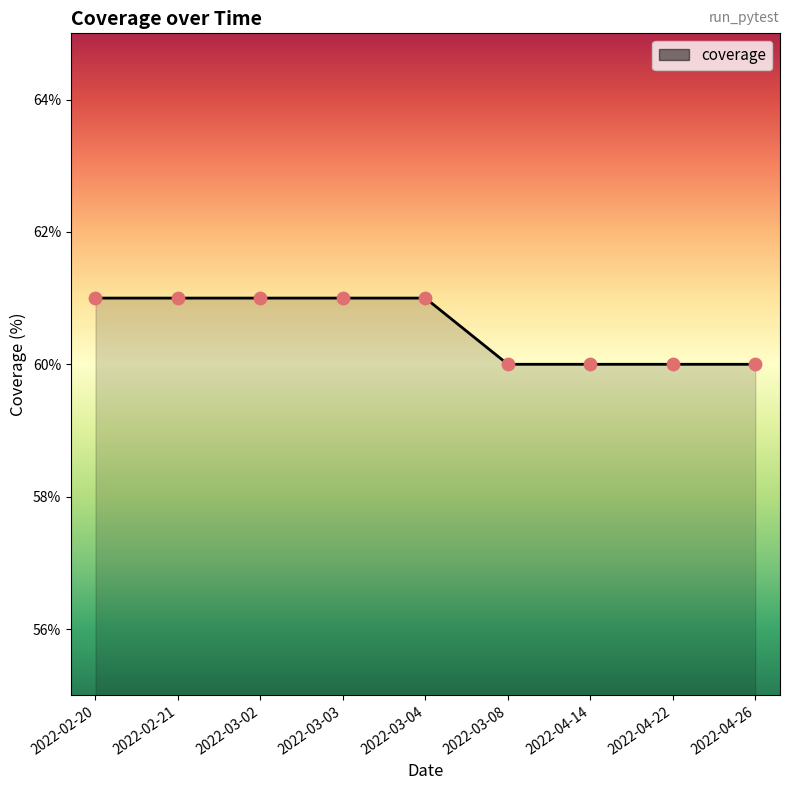

Approximately how many times larger is the value at 2022-04-22 compared to 2022-02-21?

1.0